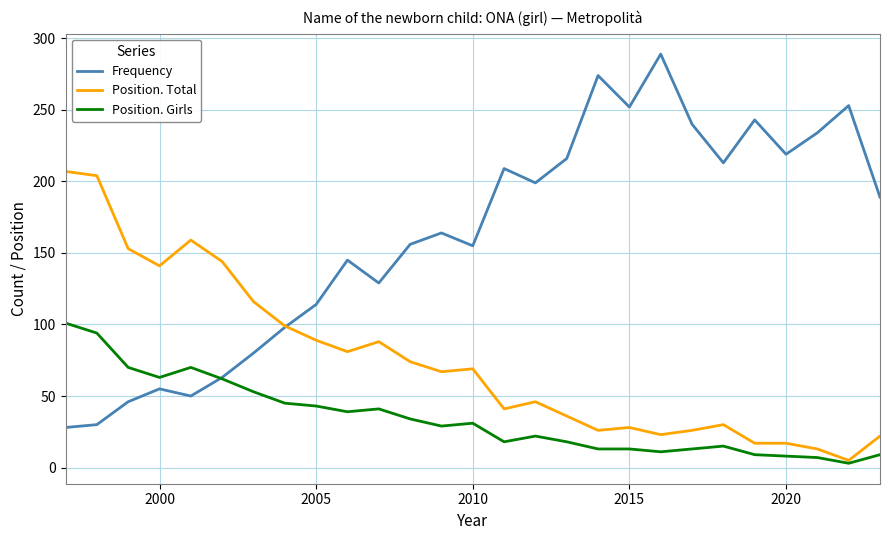

What is the maximum value for Position. Girls?

101